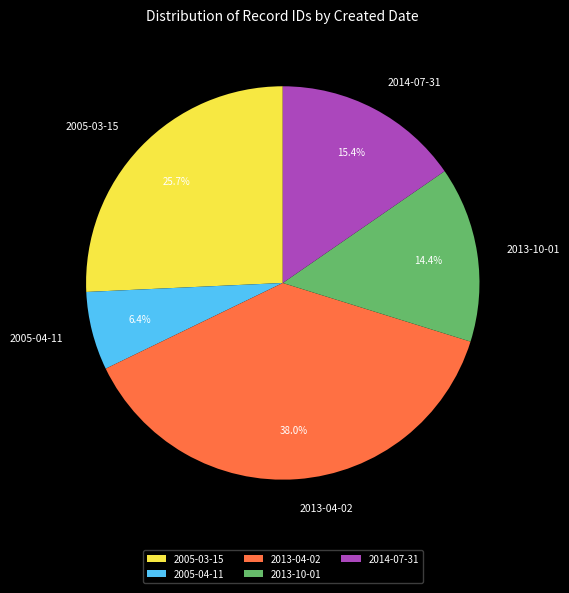

How much of the chart is everything except 2005-03-15?

74.3%